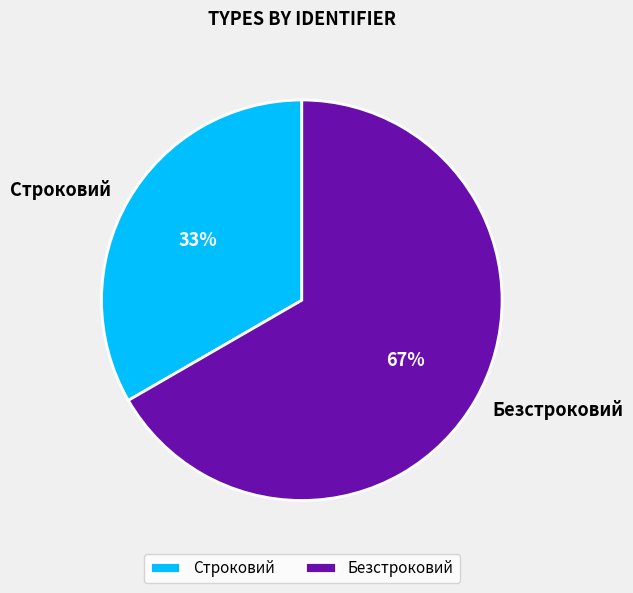

To the nearest percent, what portion does Строковий represent?

33%